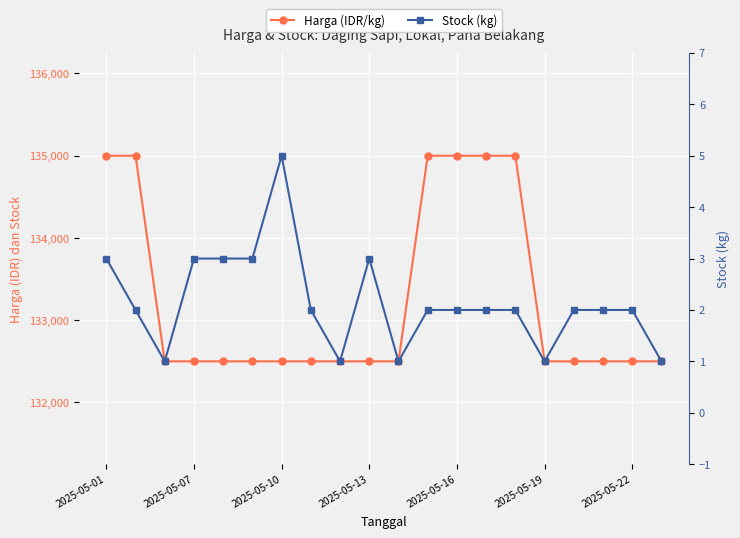

At which label is Harga (IDR/kg) closest to 133750?

2025-05-01